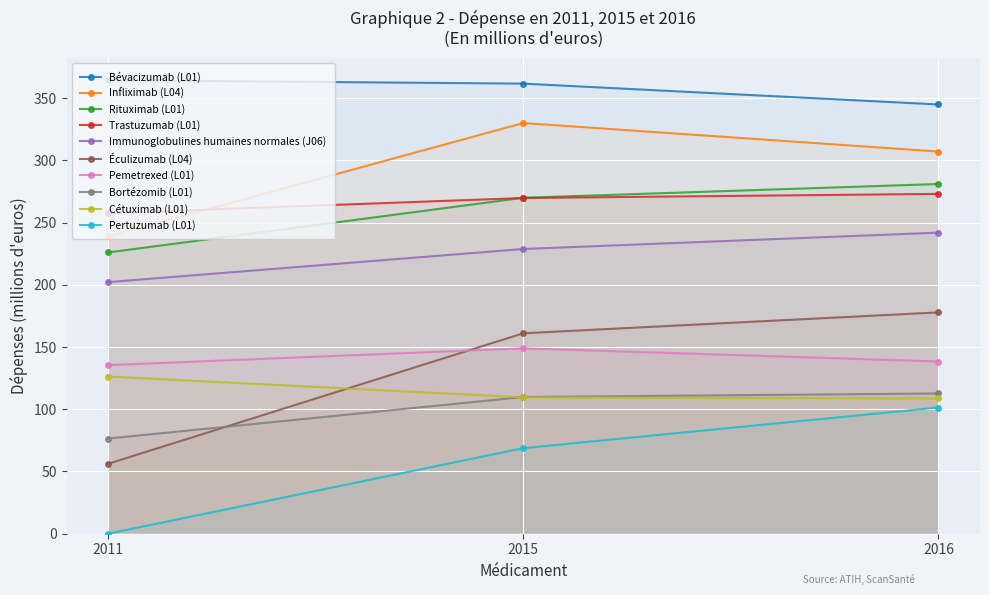

At how many categories does at least one series exceed 57?

3